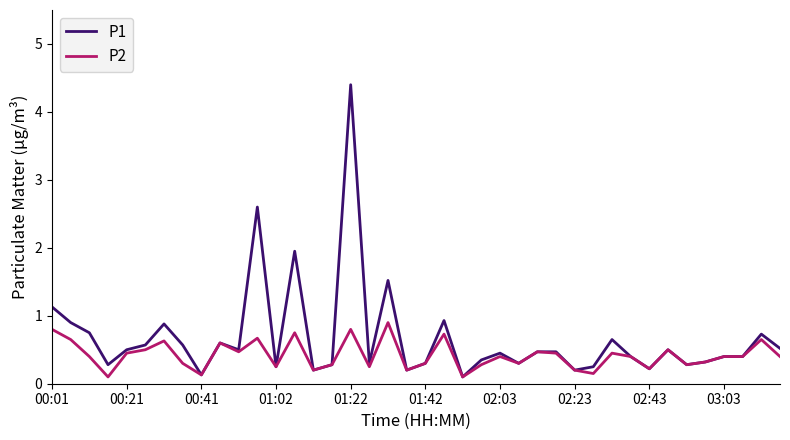

Which series has the widest spread of values?

P1